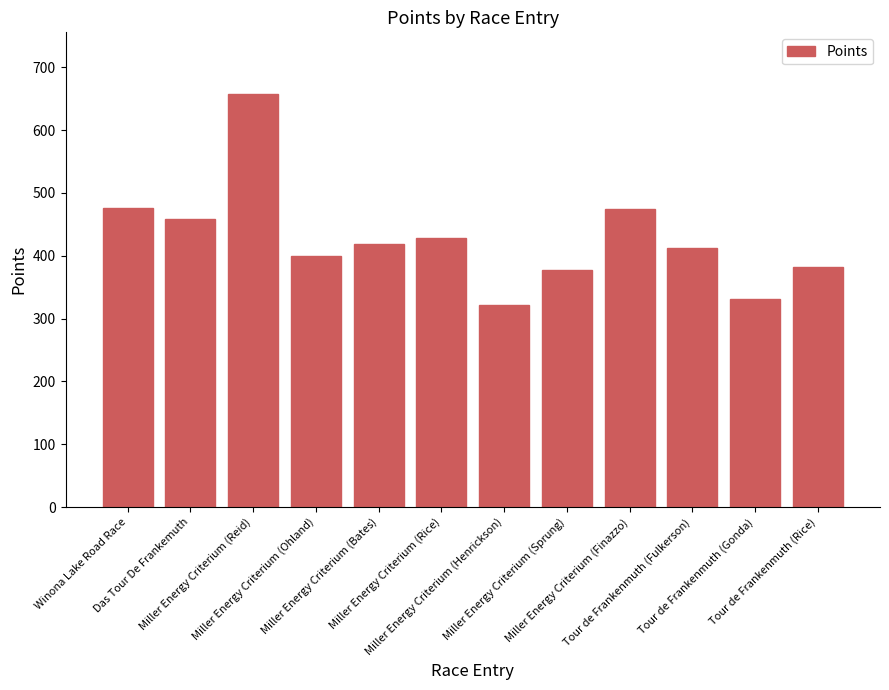

Read the value at Miller Energy Criterium (Rice).

427.8